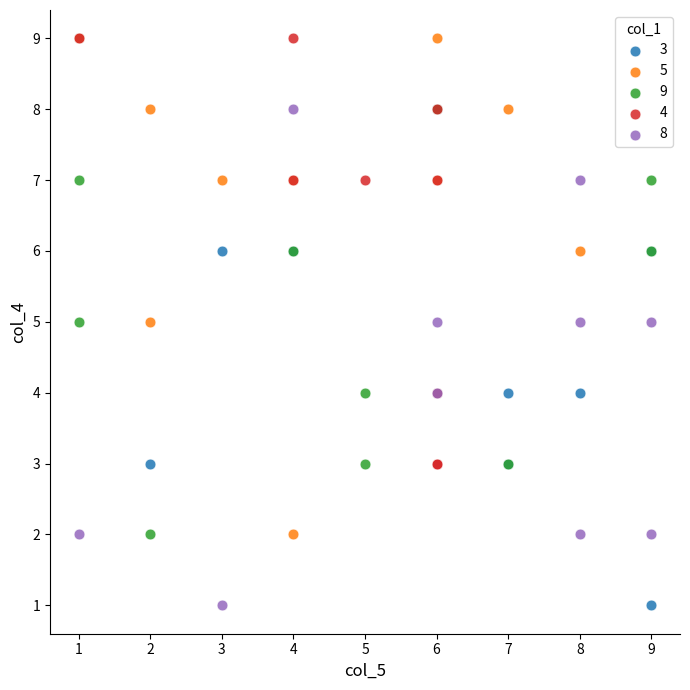

Which series has the widest spread of Y values?

3